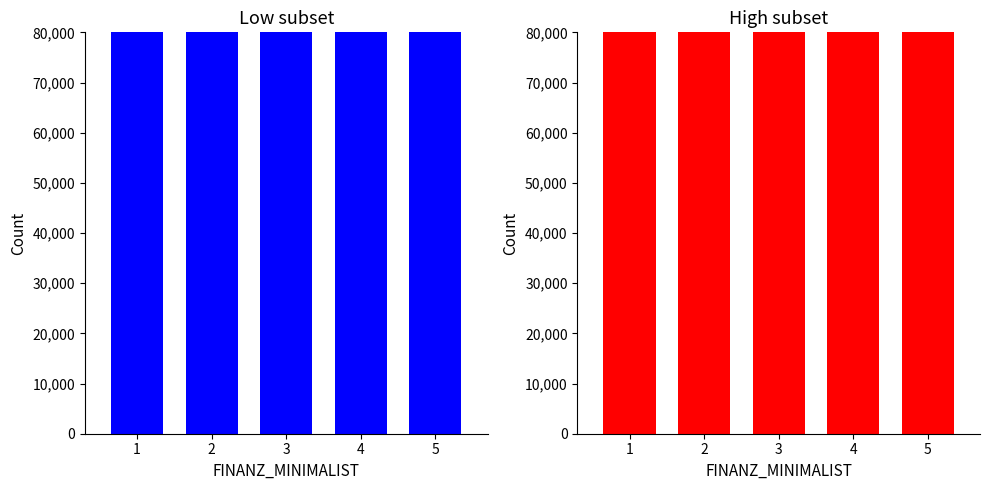

Between 5 and 4, which is larger?

4